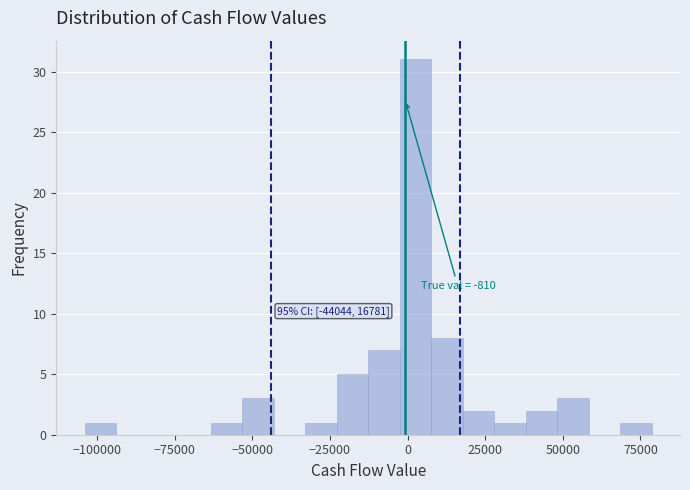

Around what value on the x-axis is the tallest bar? Give the approximate position of its centre, as read against the axis.

5000